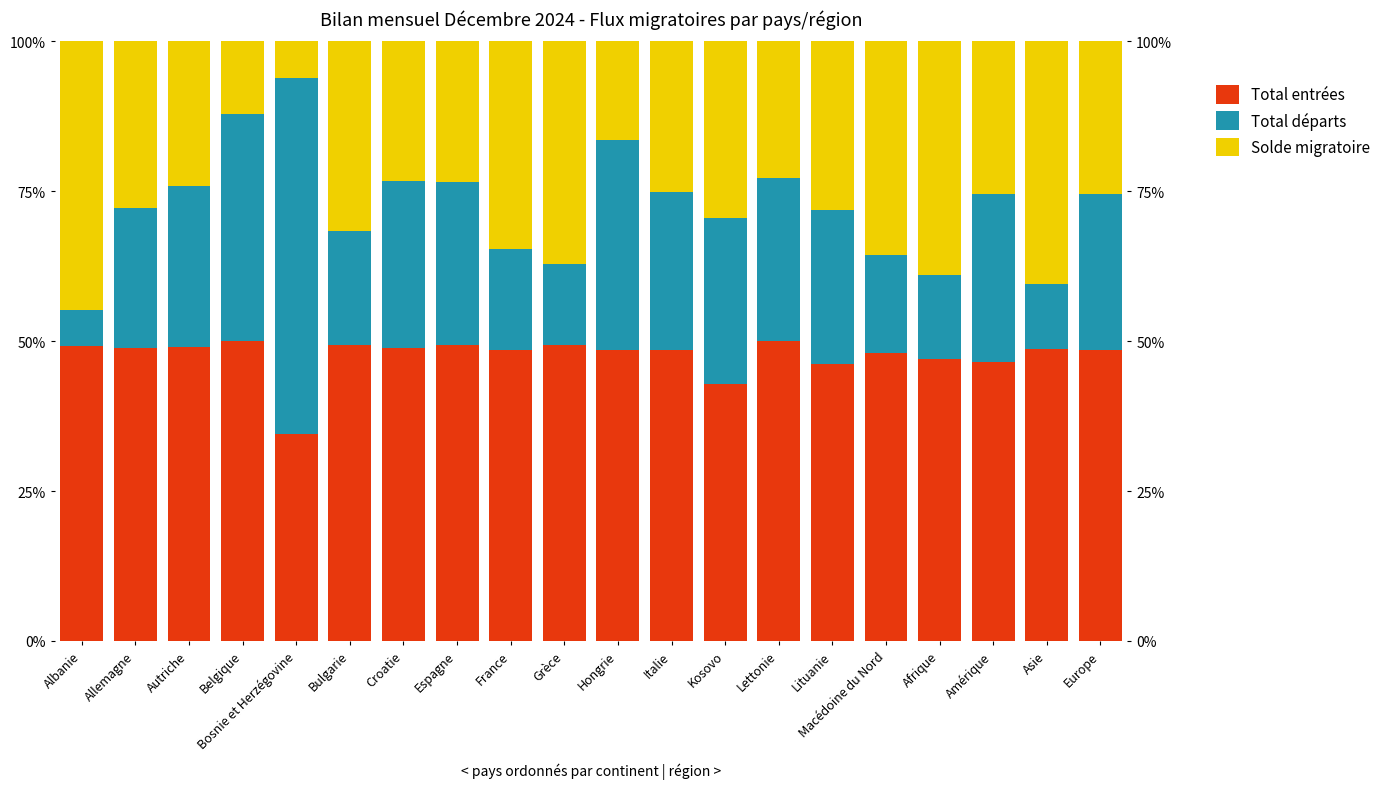

At which category is the sum across all series the highest?

Italie